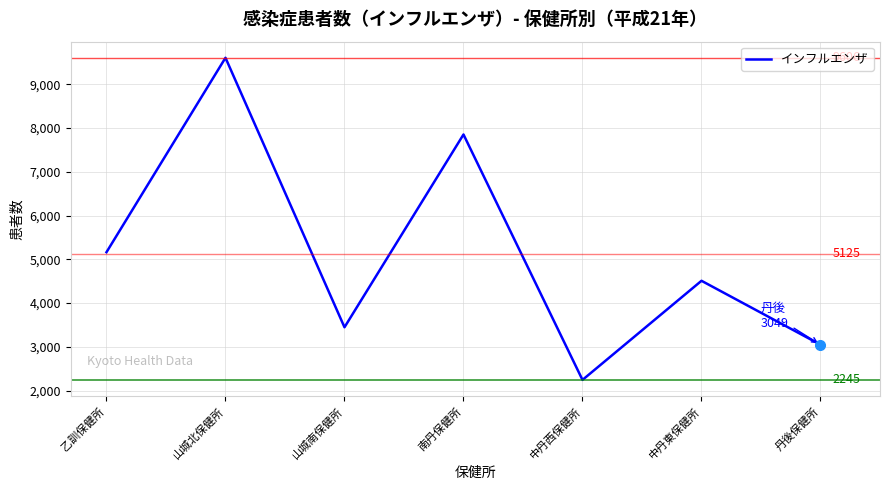

Rank the categories by value from highest to lowest.

山城北保健所, 南丹保健所, 乙訓保健所, 中丹東保健所, 山城南保健所, 丹後保健所, 中丹西保健所